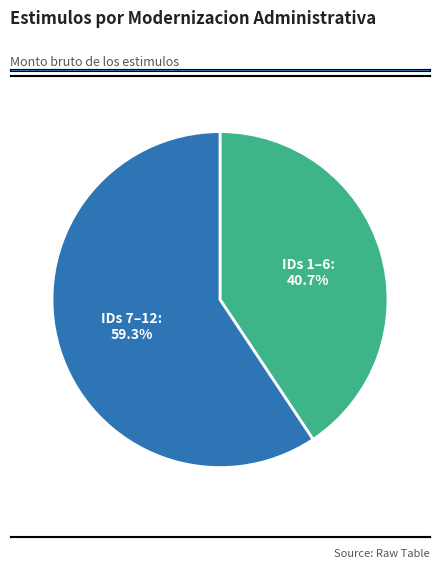

Which slice is the smallest?

IDs 1–6